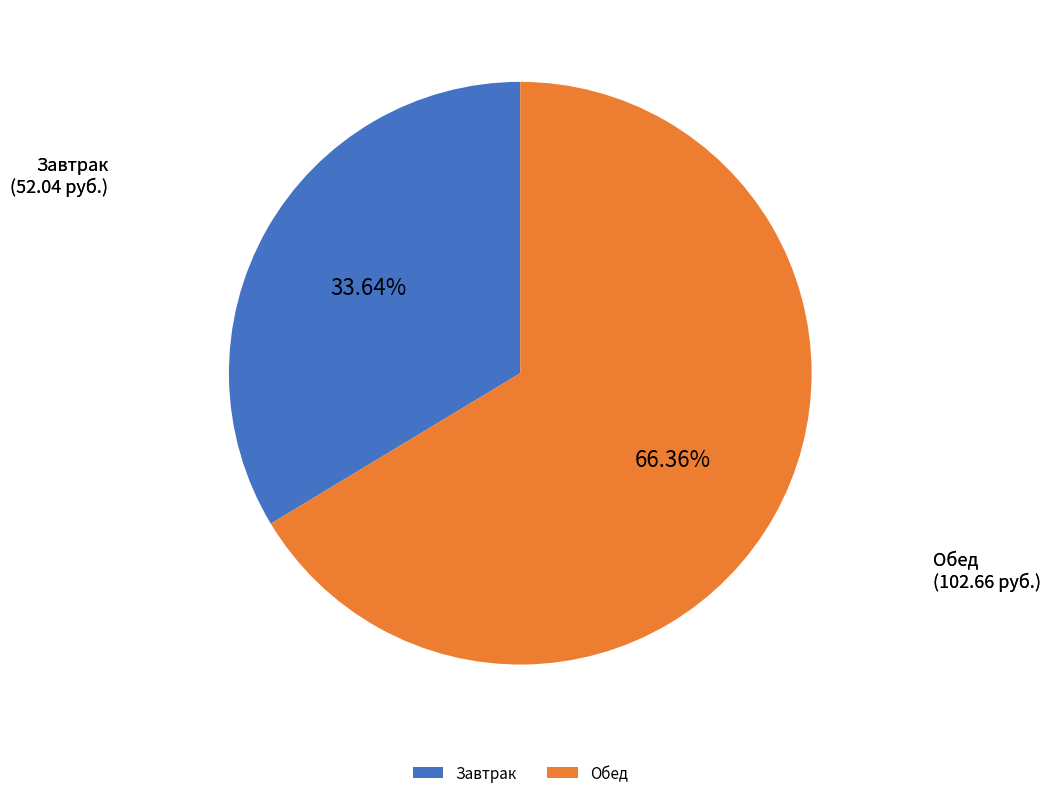

Rank the categories by value from lowest to highest.

Завтрак, Обед